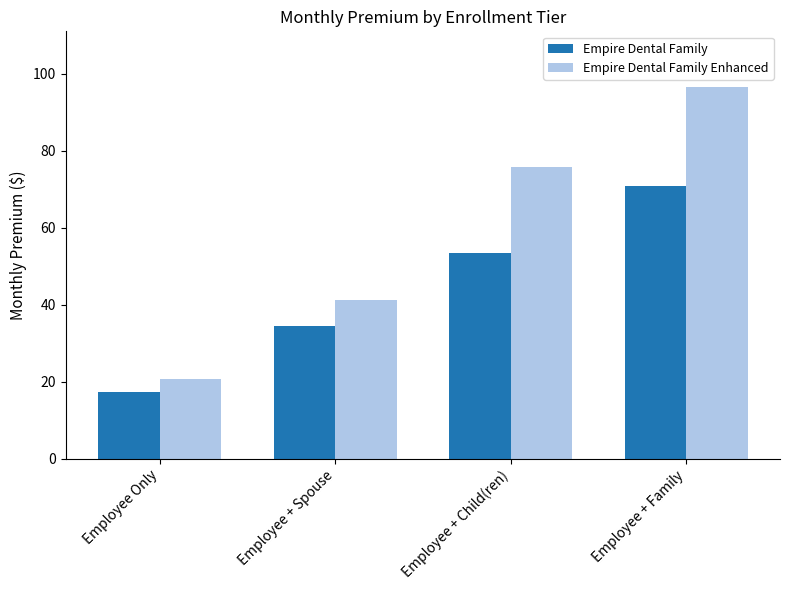

What is the value of the Empire Dental Family Enhanced bar at the 2nd from the left?

41.3